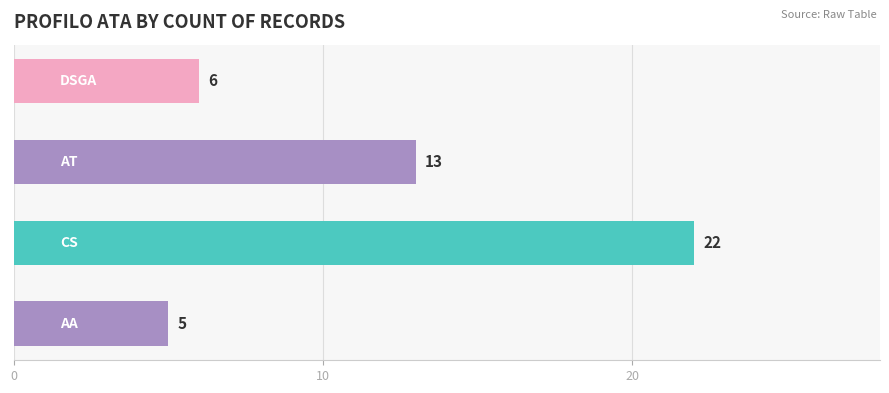

What is the smallest value displayed?

5